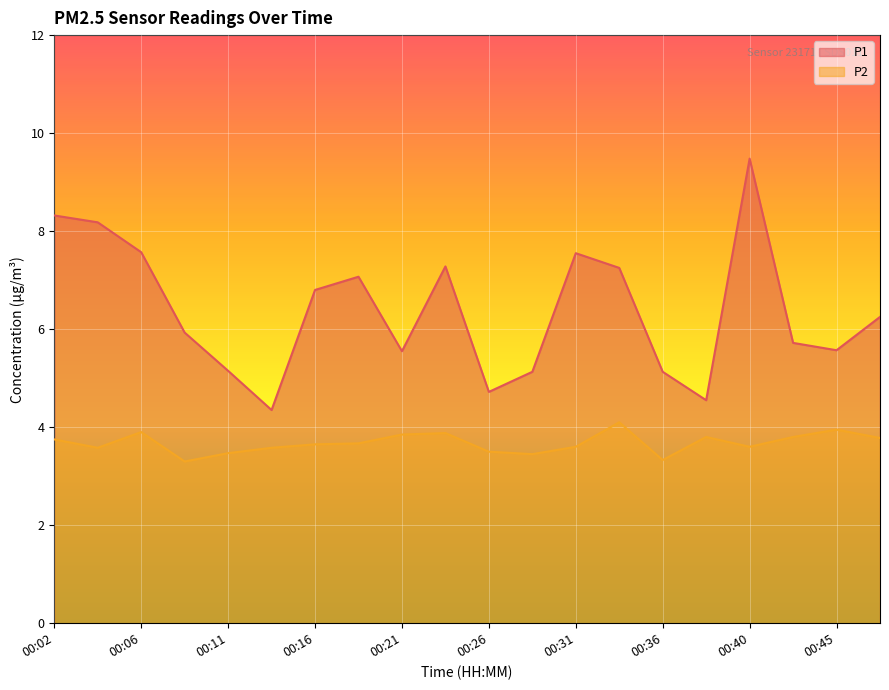

Rank the categories by P2 value from lowest to highest.

00:09, 00:36, 00:28, 00:11, 00:26, 00:04, 00:14, 00:31, 00:40, 00:16, 00:19, 00:02, 00:48, 00:38, 00:43, 00:21, 00:23, 00:06, 00:45, 00:33